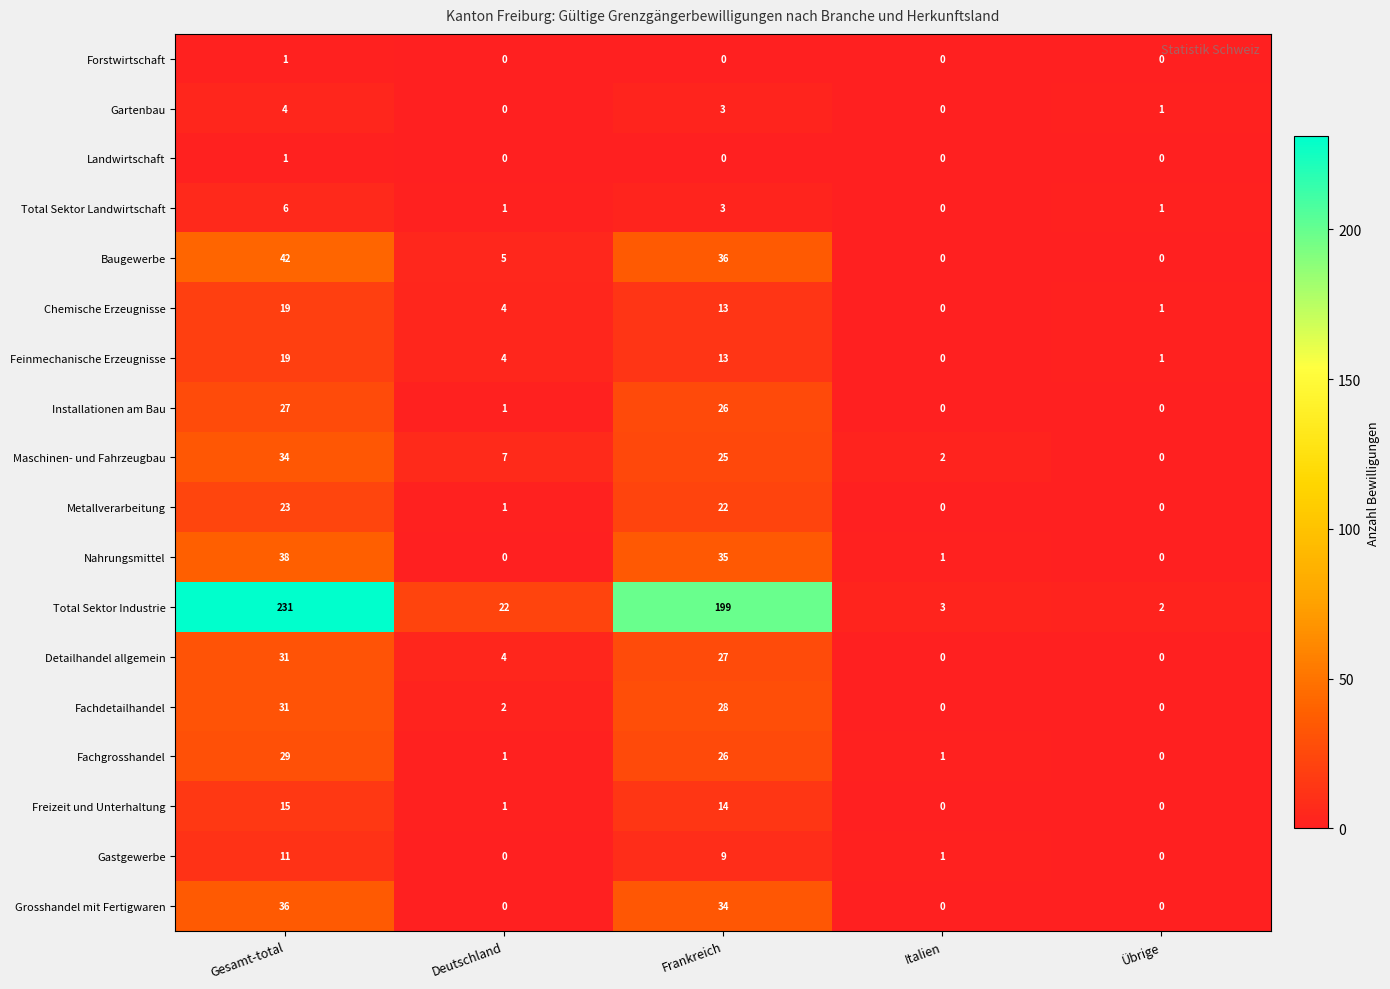

The value of Maschinen- und Fahrzeugbau at Übrige is -11. True or false?

False